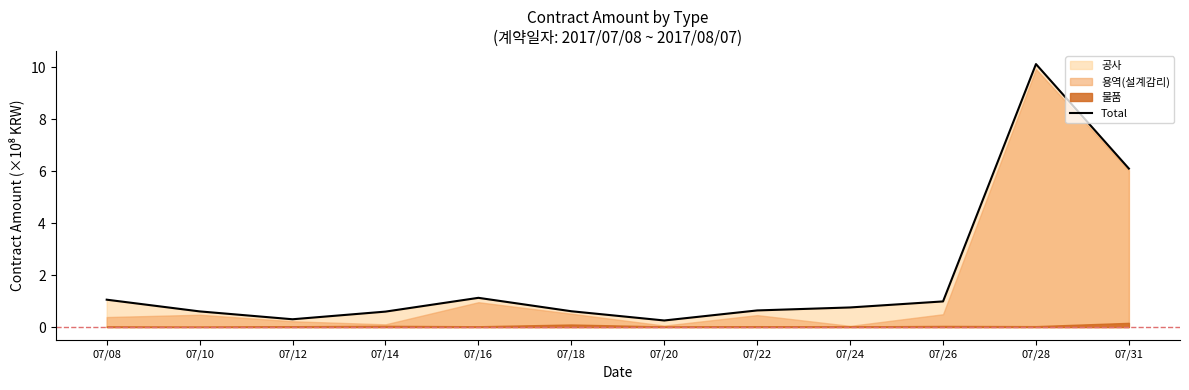

True or false: the data shows 0.6 at 07/14.

True